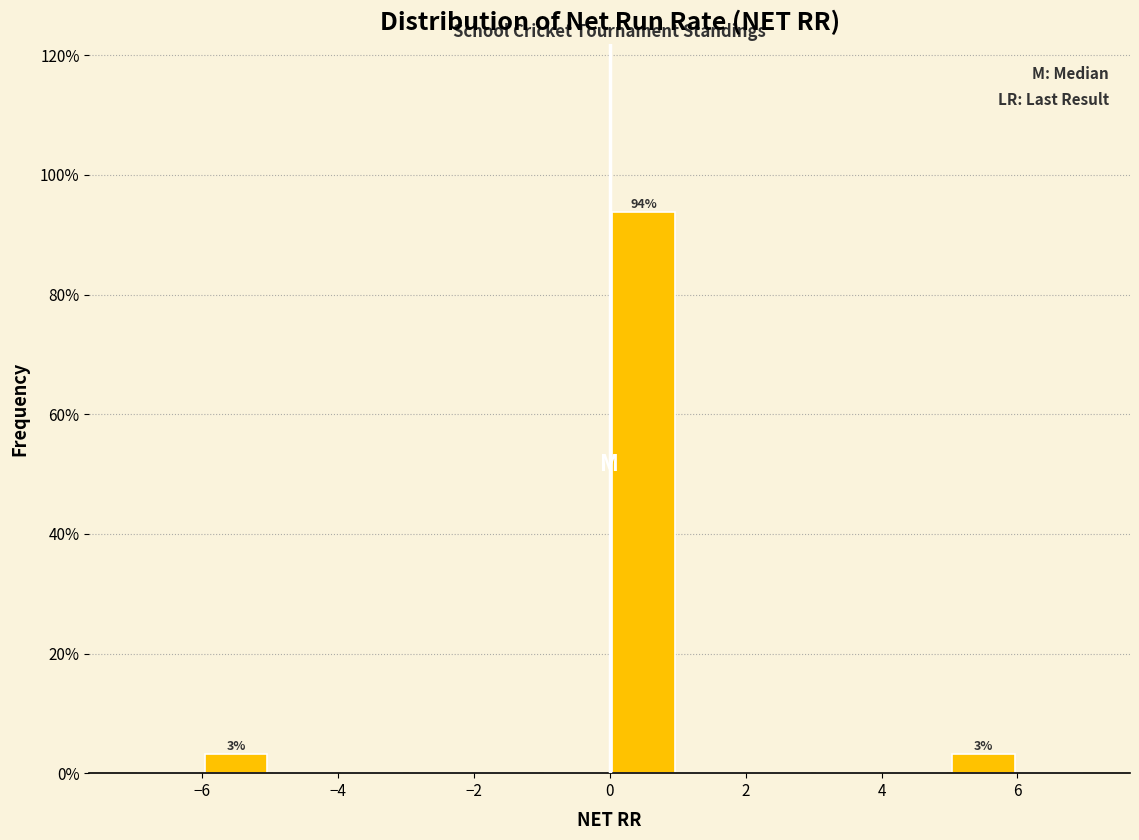

Over which range of the x-axis is the bar tallest?

0 to 1